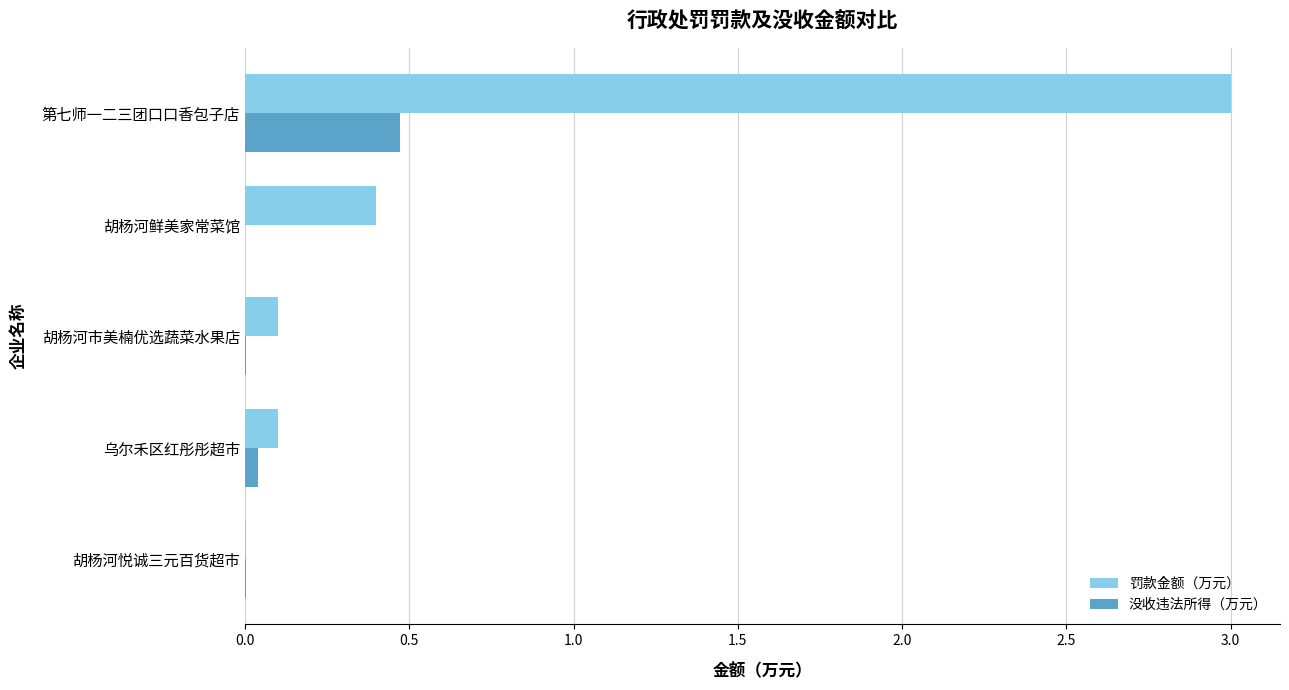

Is it true that 罚款金额（万元） equals 1.1 at 第七师一二三团口口香包子店?

False